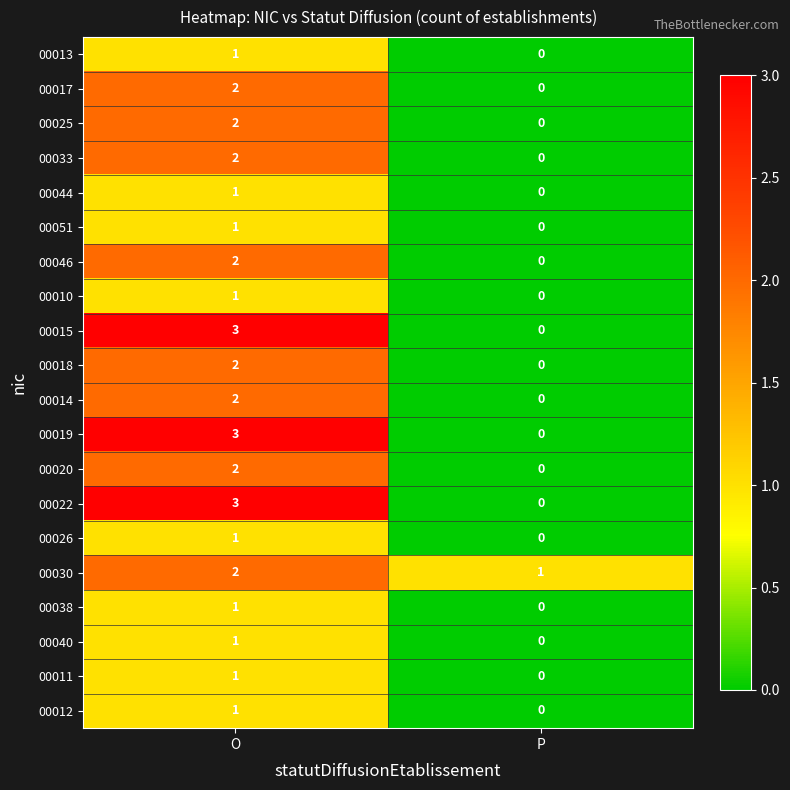

True or false: 00025 has a value of 2 at O.

True